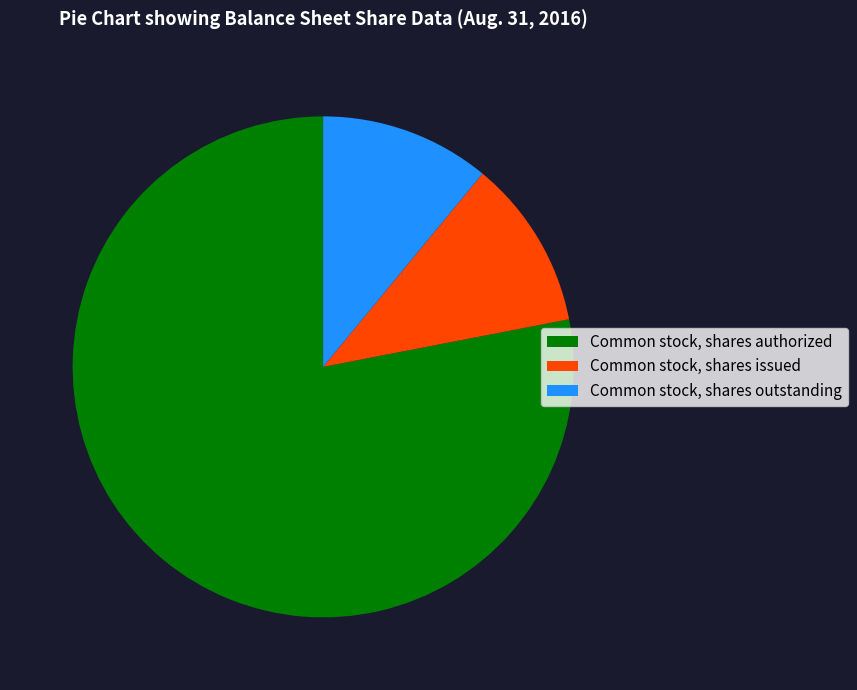

Which category has the biggest portion of the pie?

Common stock, shares authorized